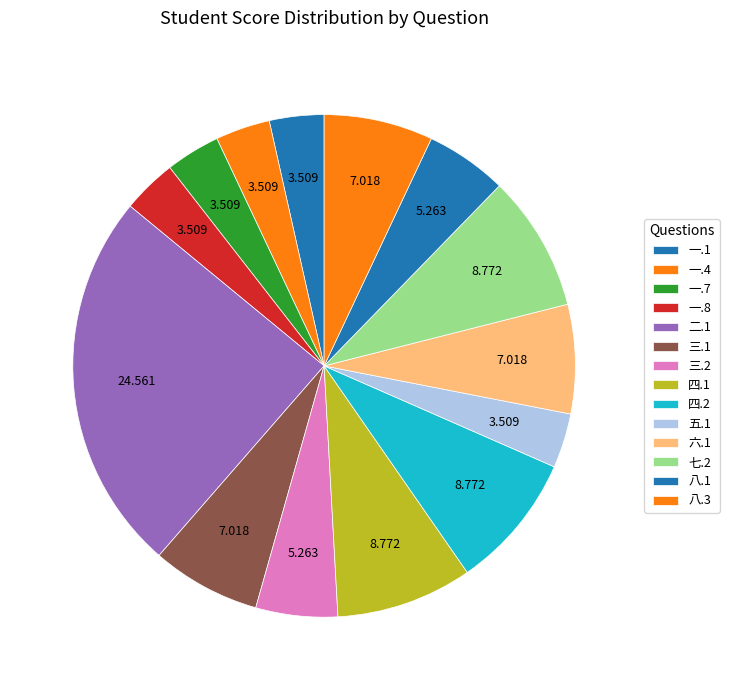

How many slices are in this pie chart?

14